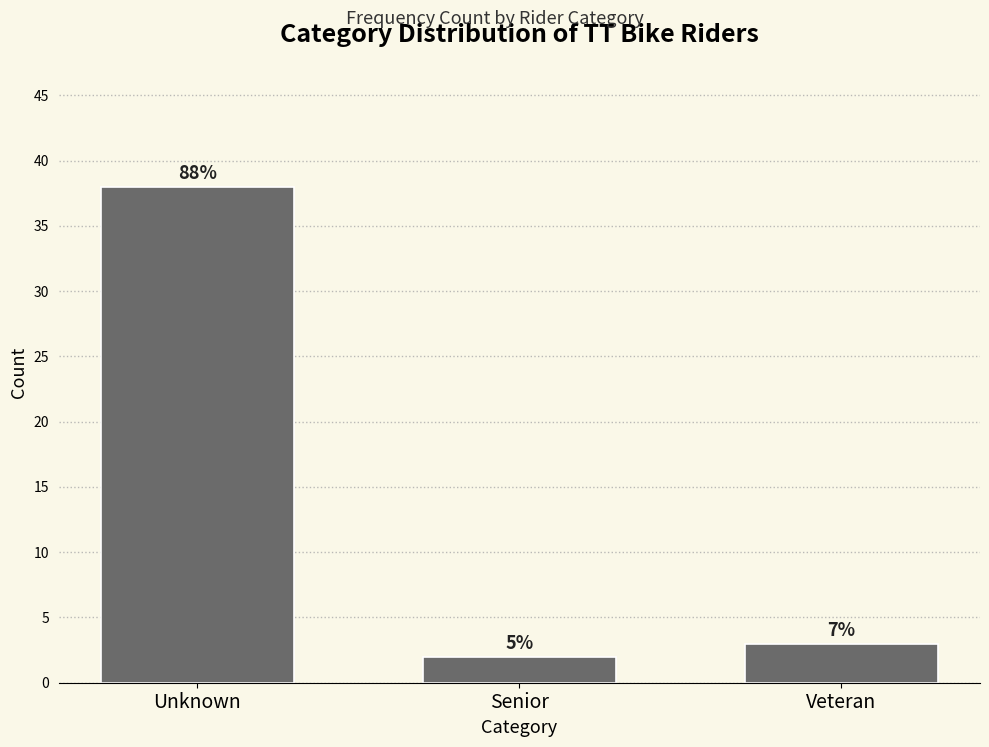

Are the bars horizontal?

No